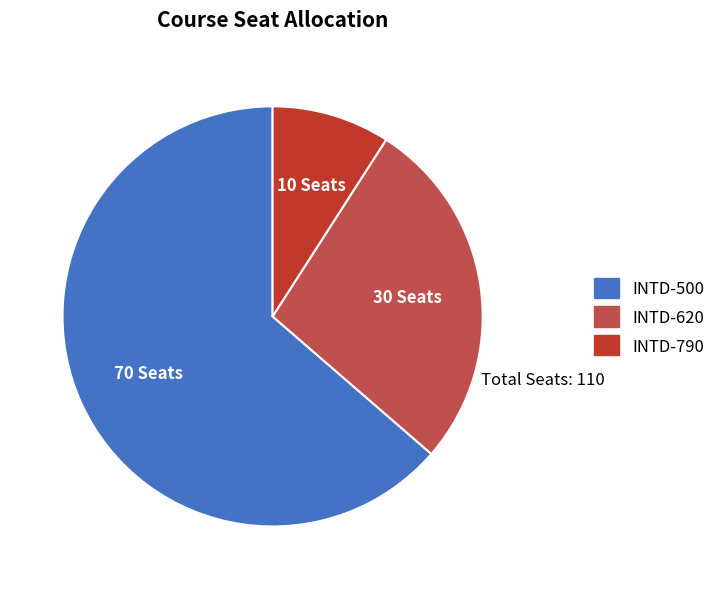

Count the number of slices in the pie.

3